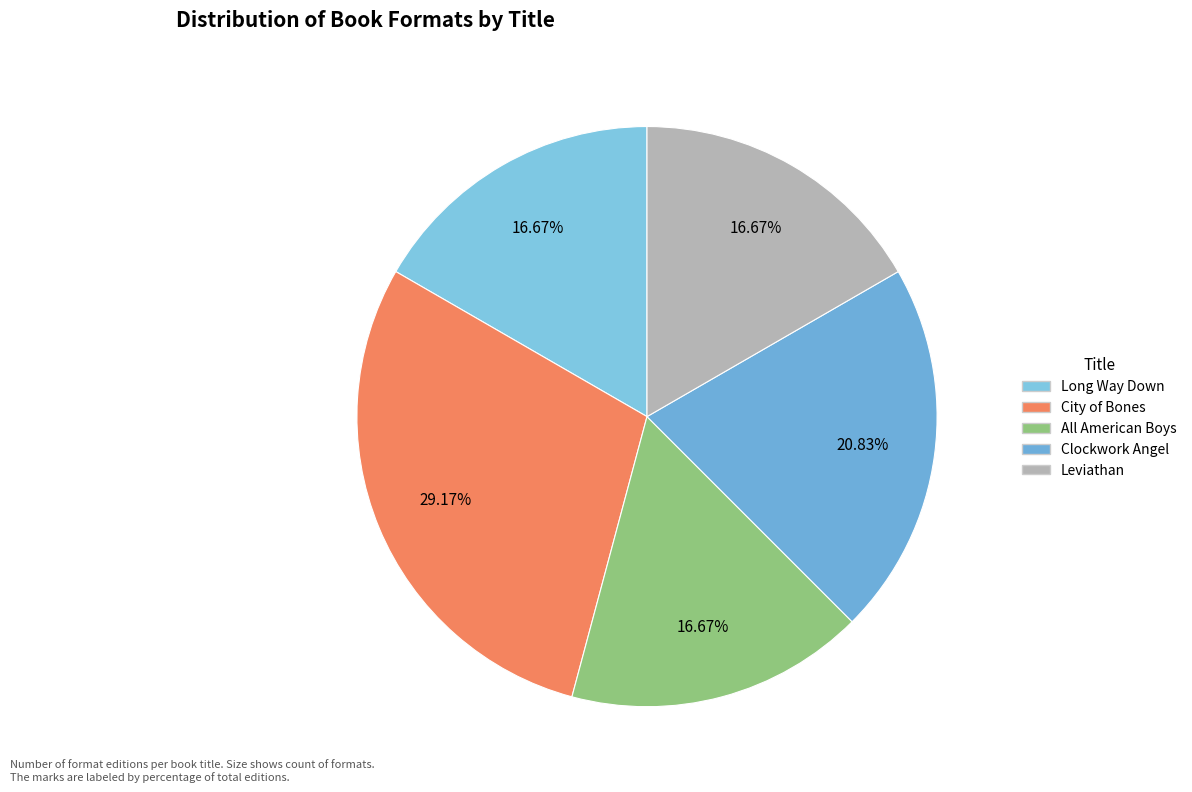

Do City of Bones and Long Way Down together represent more than half of the pie?

No